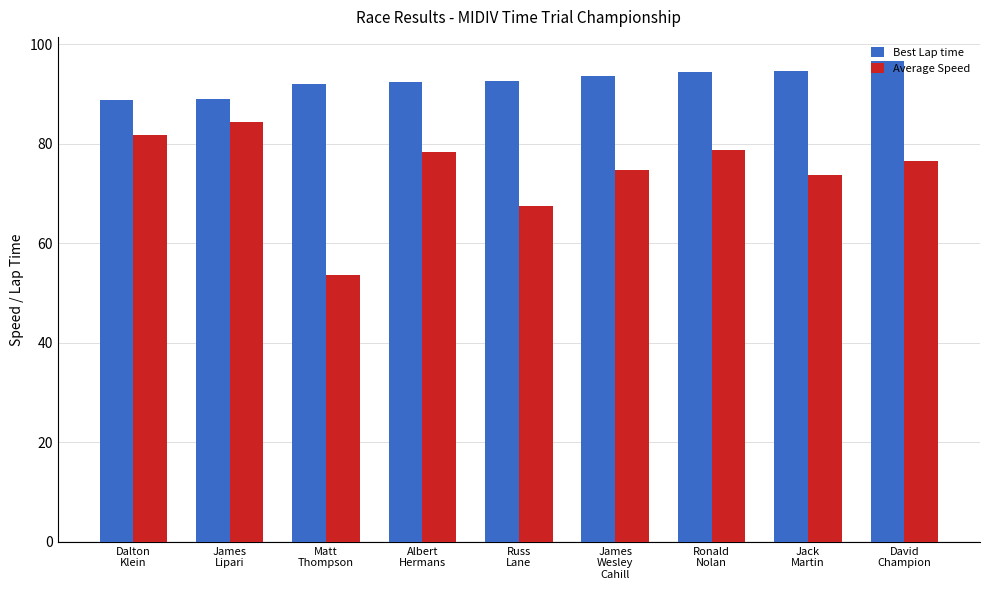

What is the total value across all series at Jack
Martin?

168.4